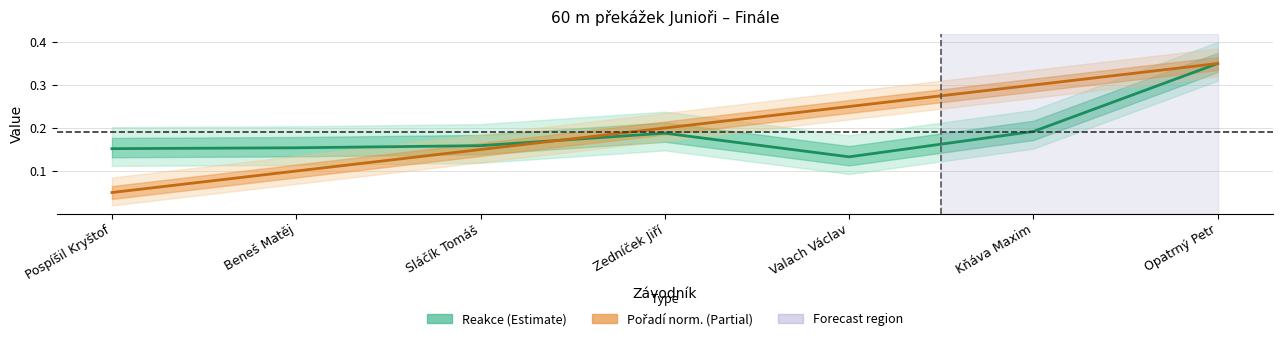

At Sláčík Tomáš, list the series in order from largest to smallest.

Reakce, Pořadí (norm.)